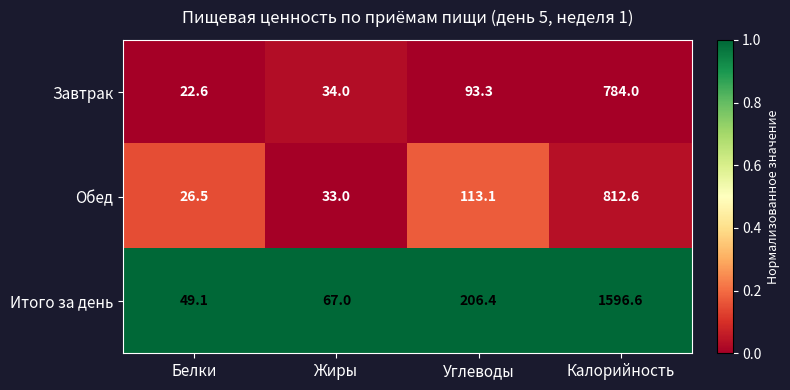

Which series changed the most between Белки and Жиры?

Итого за день